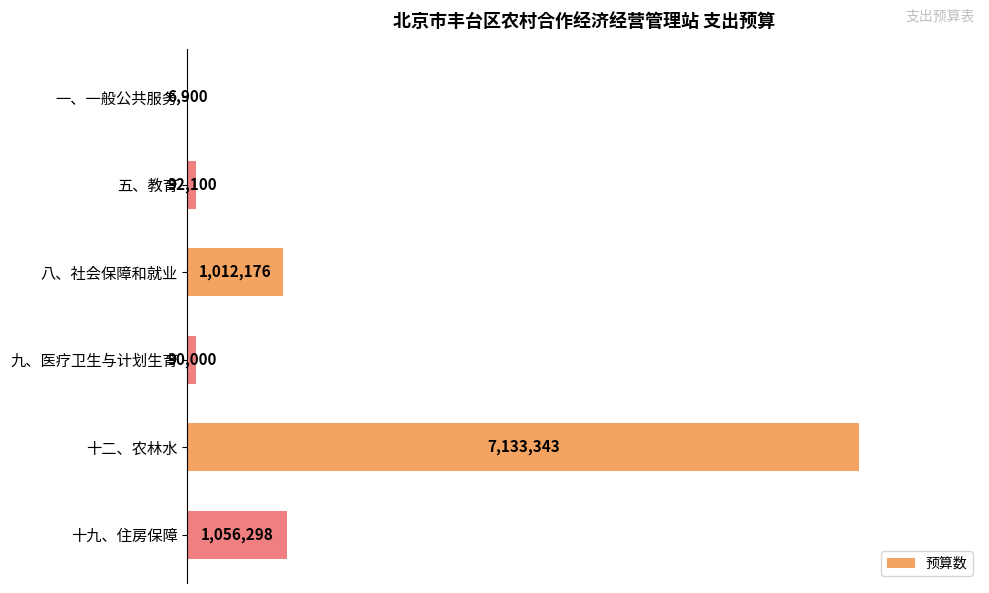

Where does the data first go above 1012176?

十二、农林水